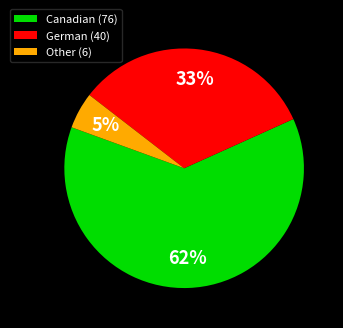

To the nearest percent, what portion does German represent?

33%